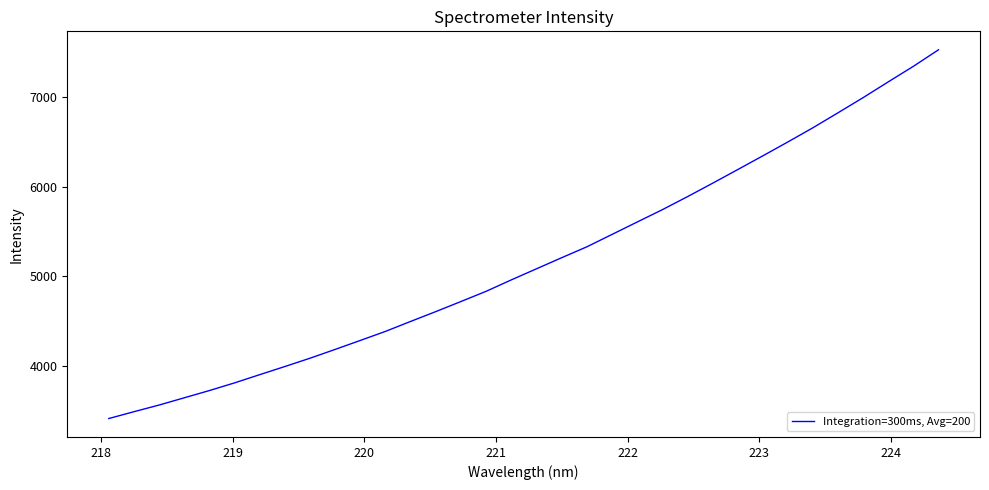

What is the greatest value displayed?

7533.6